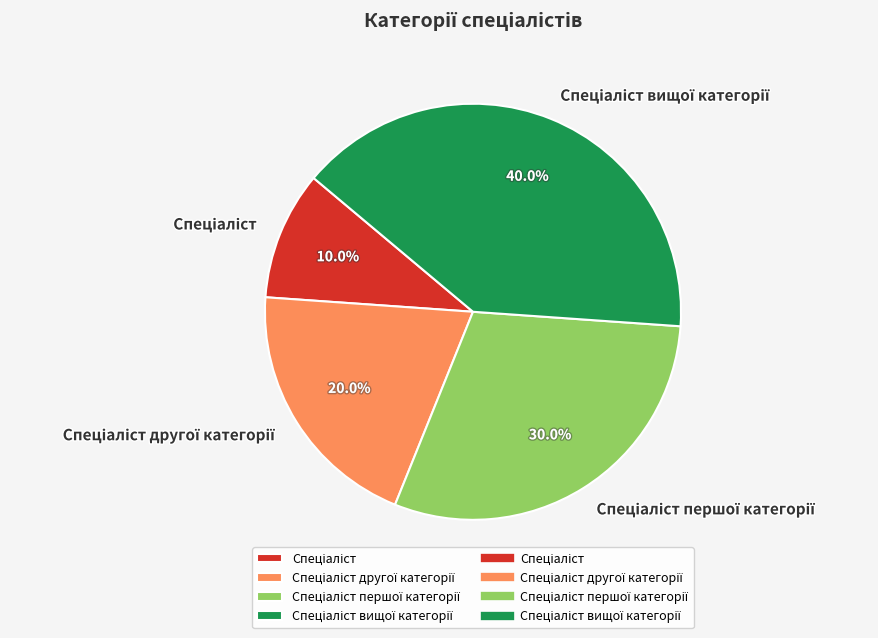

Does any single category account for the majority?

No